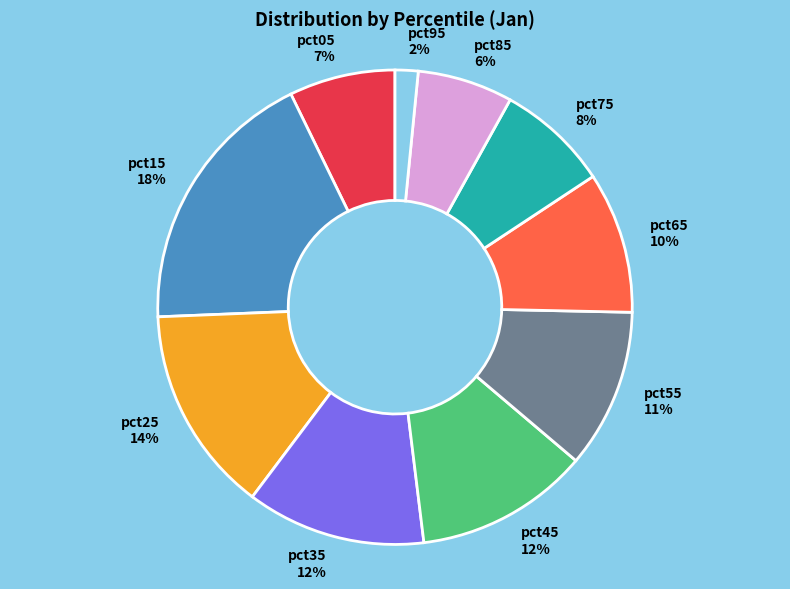

To the nearest percent, what percentage of the pie is pct15?

18%